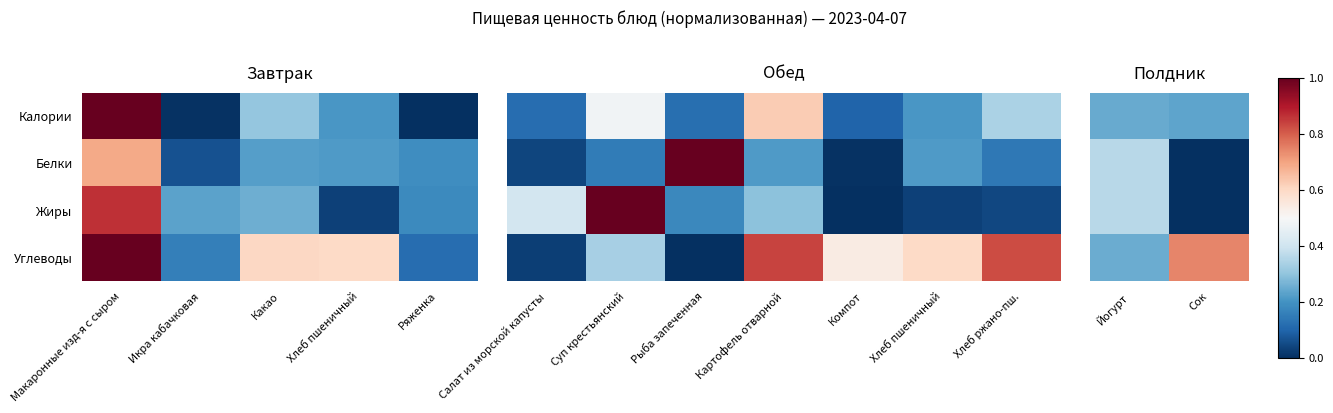

What is the average value of the Жиры series?

0.2